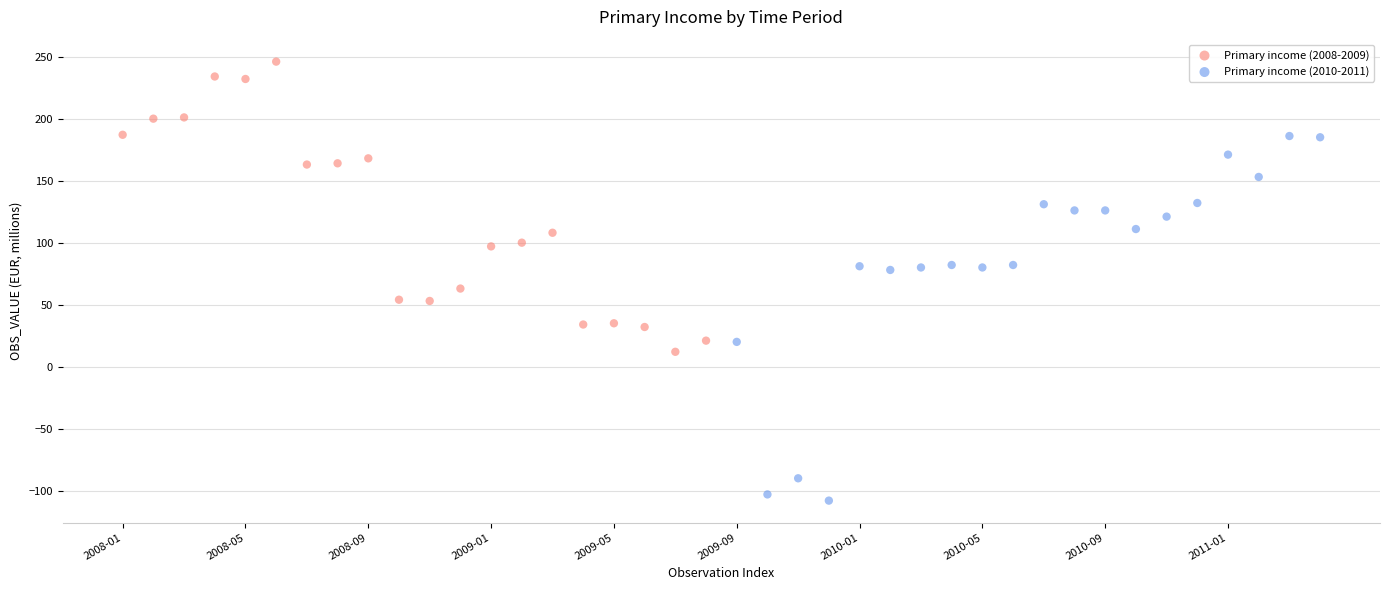

Which series contains the highest Y value?

Primary income (2008-2009)